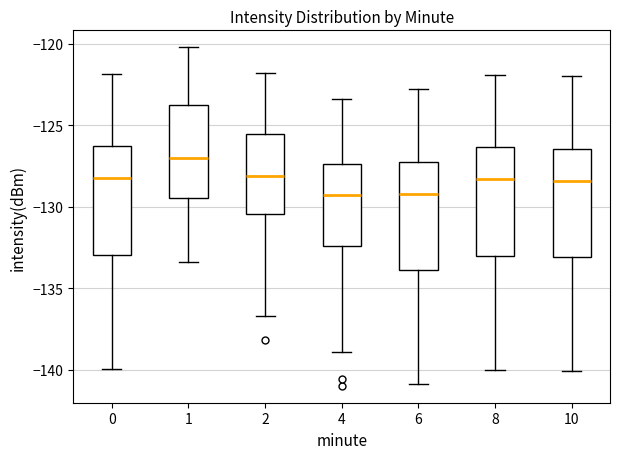

Reading left to right, read every box against the y-axis: the position of its median line, the range the box covers, and the ends of its whiskers. The values are not printed on the chart, so give them approximately, as read against the axis.

0: median -128.5, box -133.0 to -126.5, whiskers -140.0 to -122.0
1: median -127.0, box -129.5 to -124.0, whiskers -133.5 to -120.0
2: median -128.0, box -130.5 to -125.5, whiskers -136.5 to -122.0
4: median -129.5, box -132.5 to -127.5, whiskers -139.0 to -123.5
6: median -129.0, box -134.0 to -127.0, whiskers -141.0 to -123.0
8: median -128.5, box -133.0 to -126.5, whiskers -140.0 to -122.0
10: median -128.5, box -133.0 to -126.5, whiskers -140.0 to -122.0